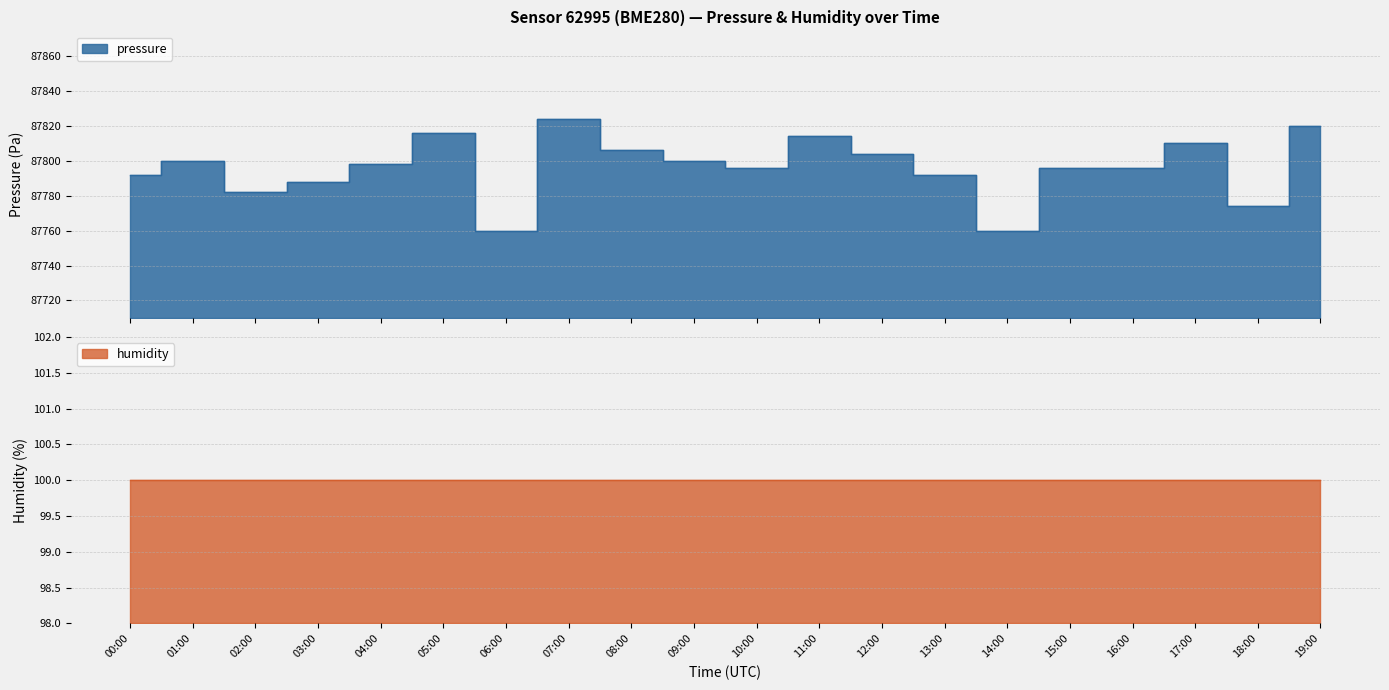

Reading left to right, what are all the values shown in this chart?

87792.2	87800.2	87782.1	87788.2	87798.2	87816.3	87760.0	87824.3	87806.2	87800.2	87796.2	87814.3	87804.2	87792.2	87760.0	87796.2	87796.2	87810.3	87774.1	87820.3